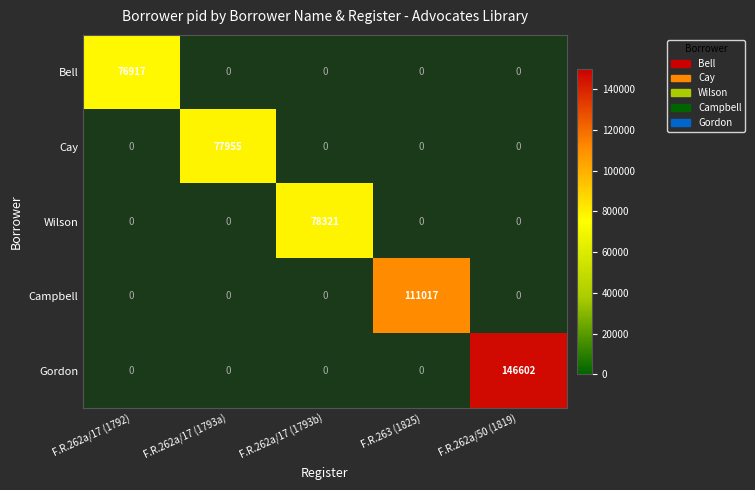

How many categories are shown in the chart?

5